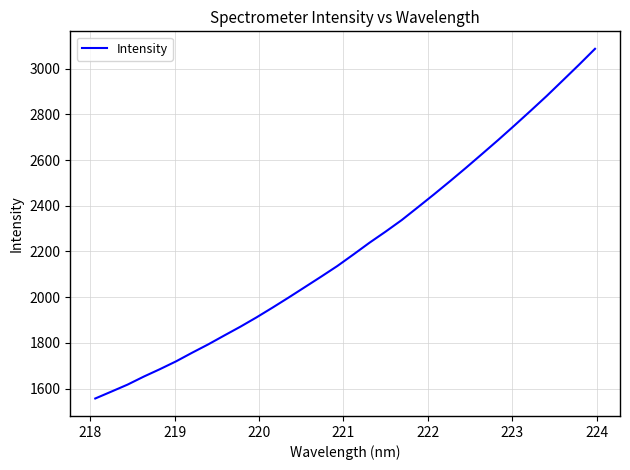

What is the smallest value displayed?

1556.9